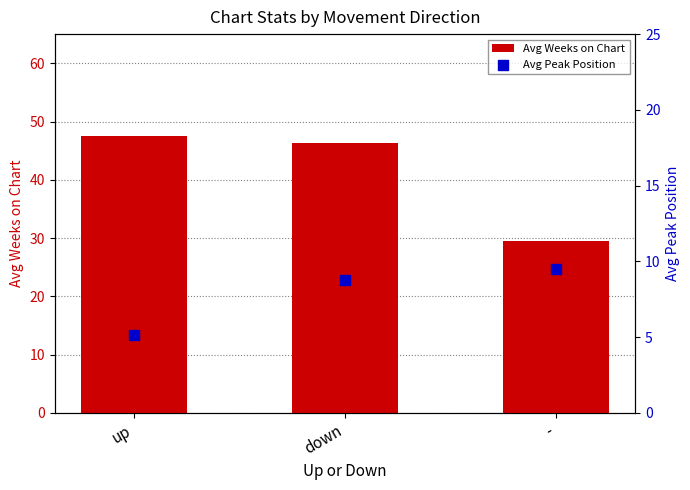

Which series reaches the maximum Y coordinate?

Avg Weeks on Chart